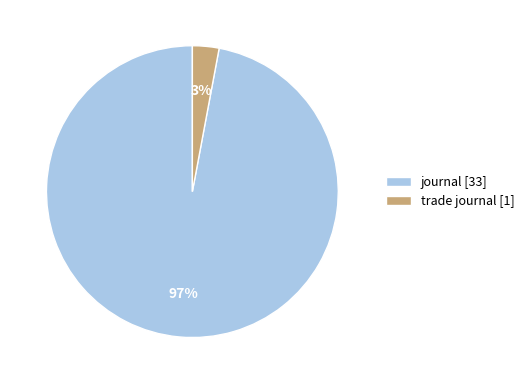

To the nearest percent, what percentage of the pie is journal [33]?

97%